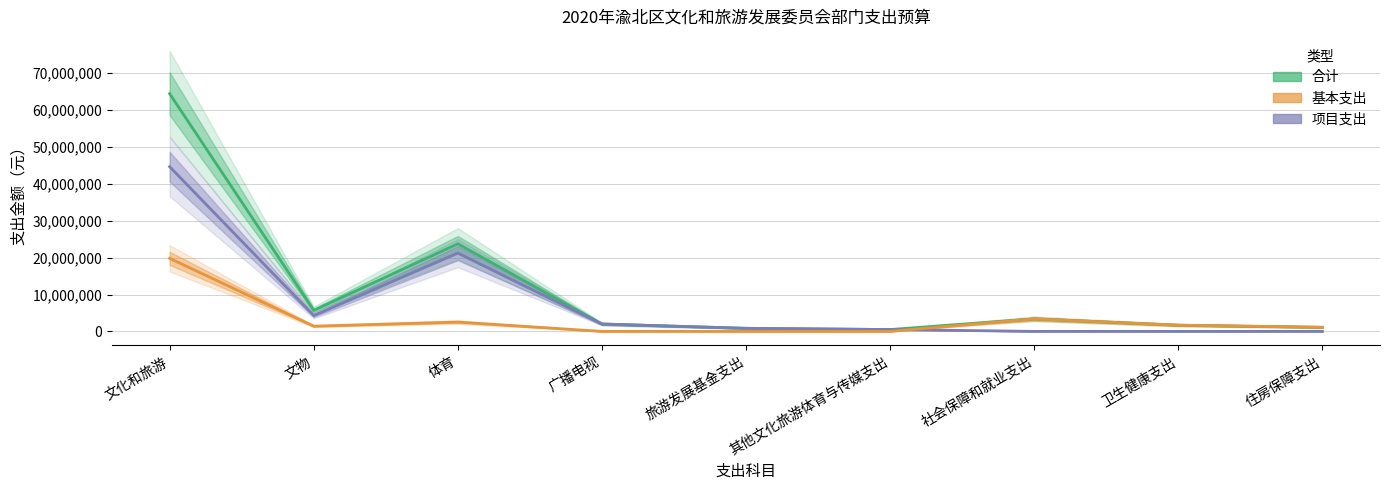

Is this an area chart (filled region under the line)?

No